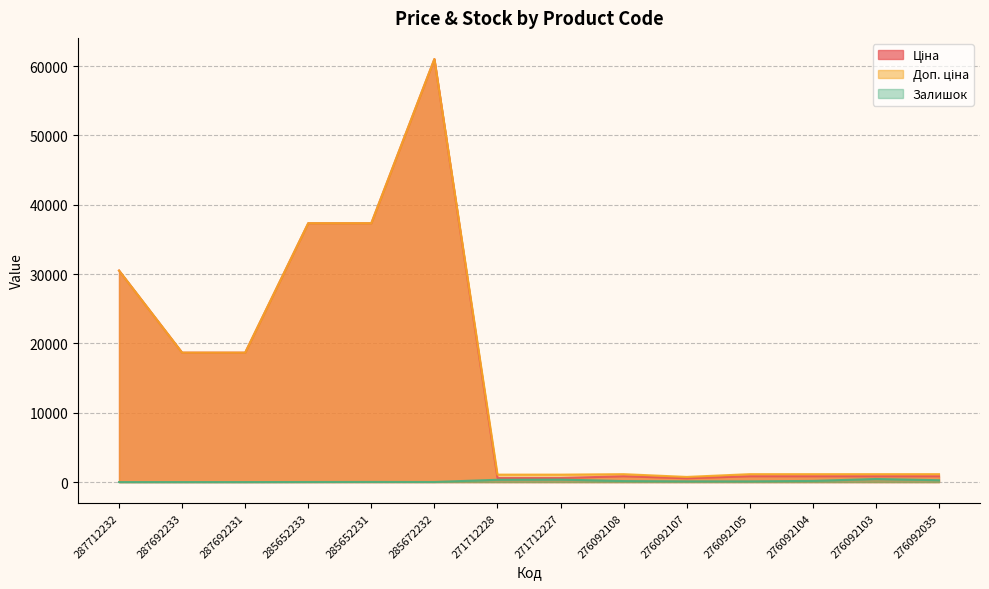

Which series has the largest range (max minus min)?

Ціна